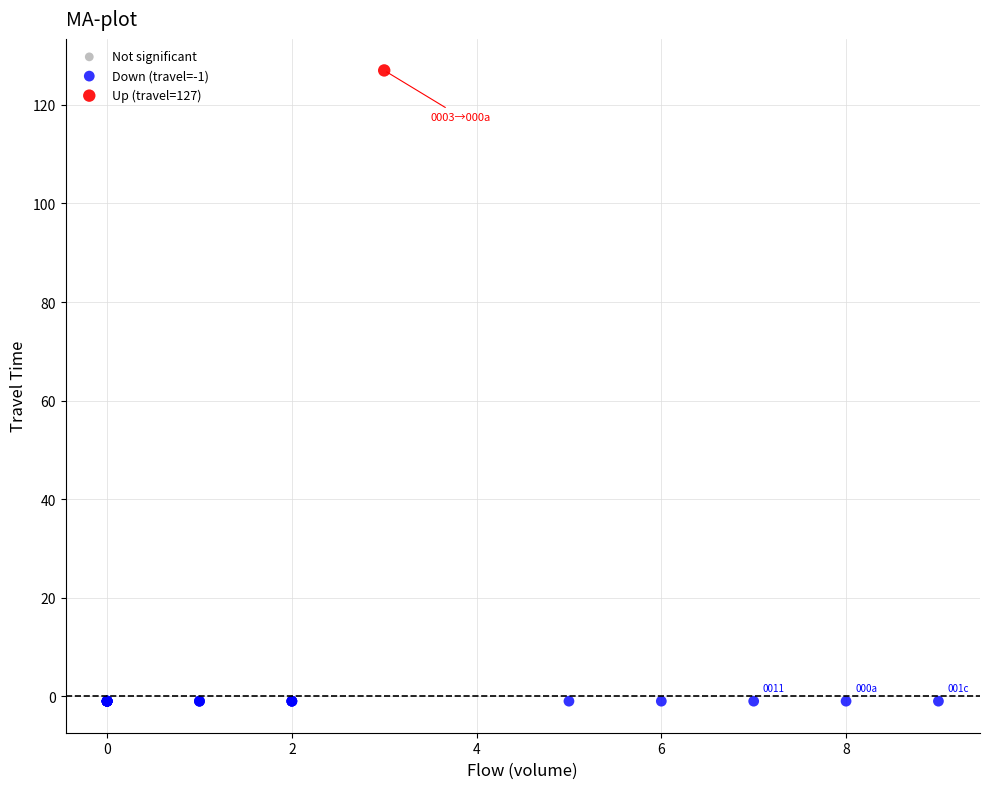

Which series contains the lowest Y value?

Down (travel=-1)